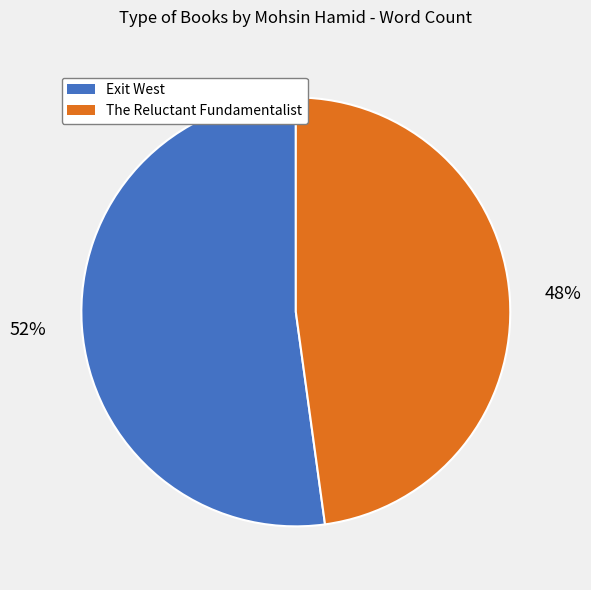

Which has a higher value, The Reluctant Fundamentalist or Exit West?

Exit West